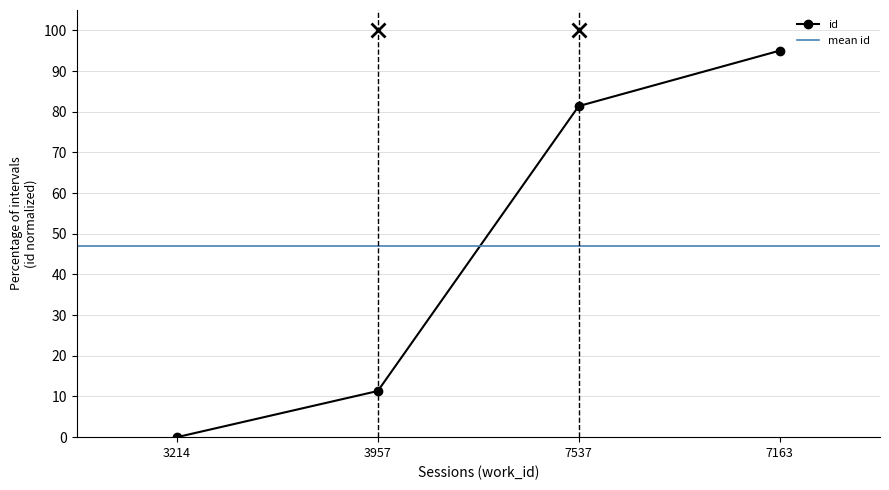

How many series are shown in this chart?

1